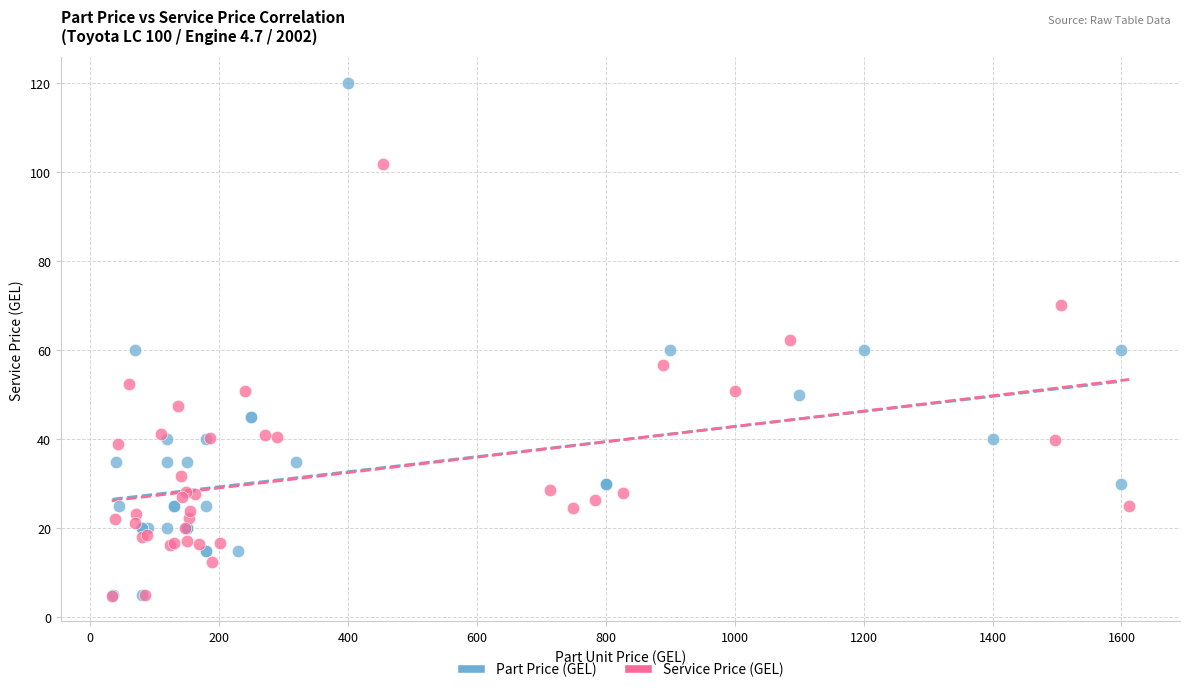

What are all the series names shown in the legend?

Part Price (GEL), Service Price (GEL)